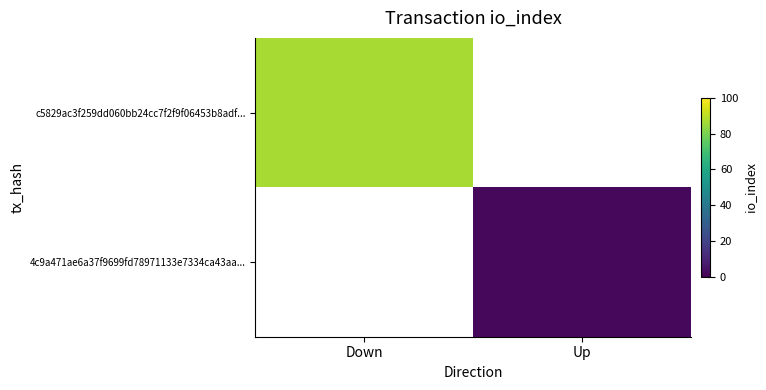

The 4c9a471ae6a37f9699fd78971133e7334ca43aa... series shows 3.3 at Up. True or false?

False